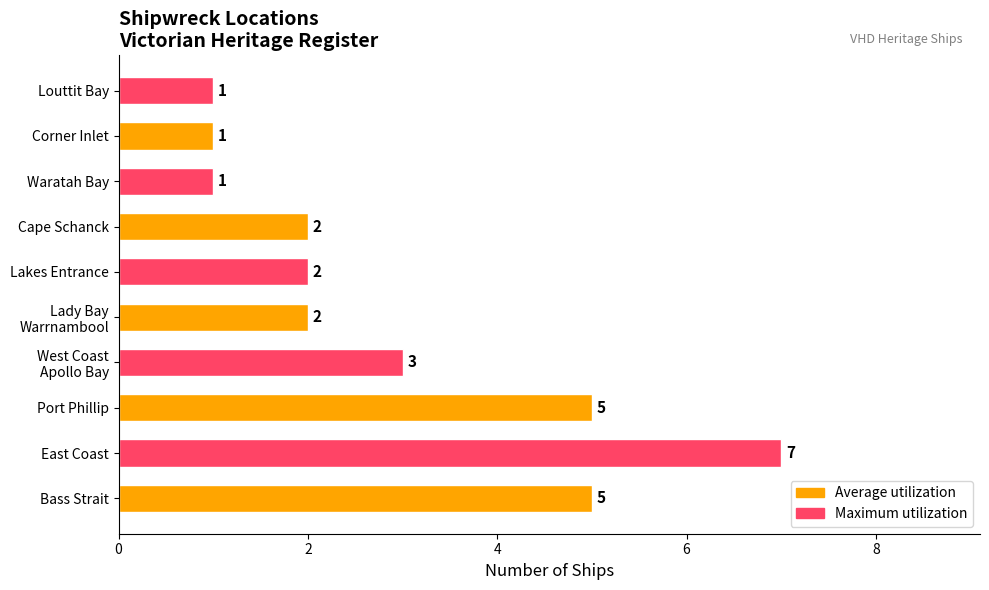

What is the minimum value shown in the chart?

1